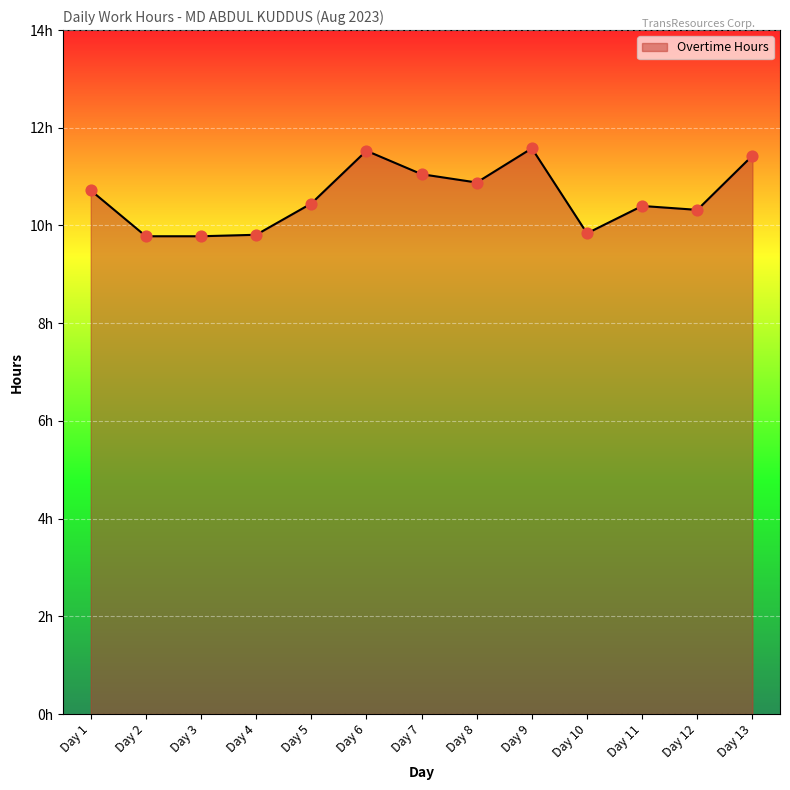

What is the change in value from Day 2 to Day 7?

+1.3